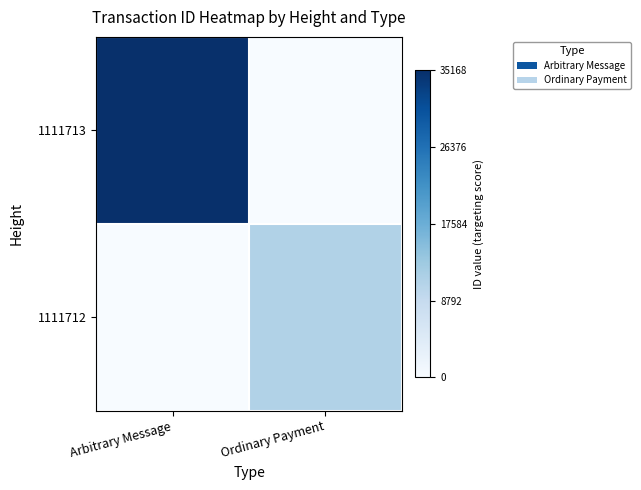

What is the total value across all series at Ordinary Payment?

5531402909109080064